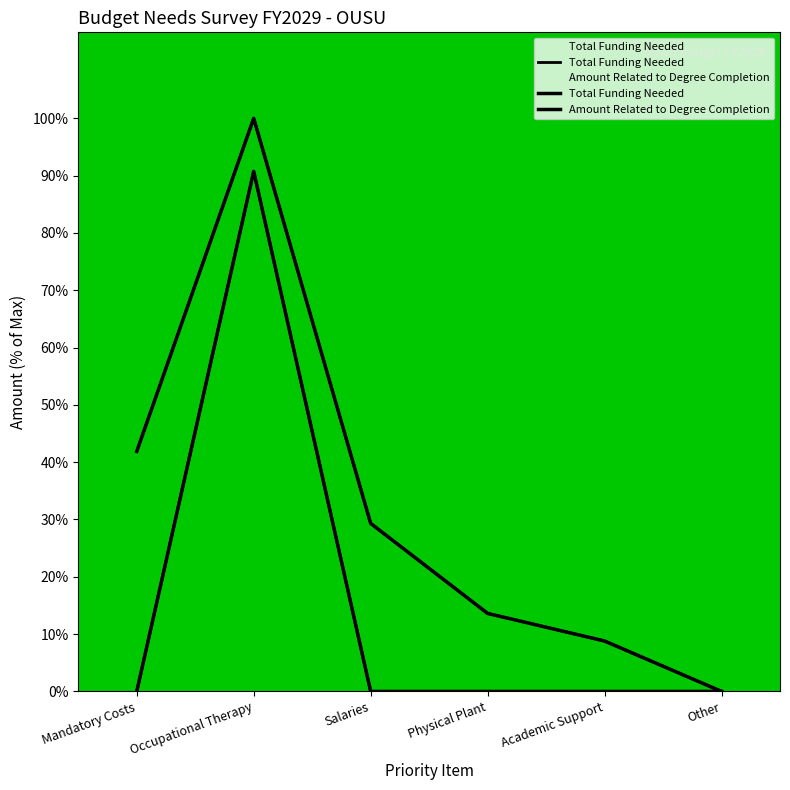

Reading left to right, what are all the values shown in this chart?

Total Funding Needed: 41.9	100.0	29.3	13.6	8.8	0.0
Amount Related to Degree Completion: 0.0	90.7	0.0	0.0	0.0	0.0